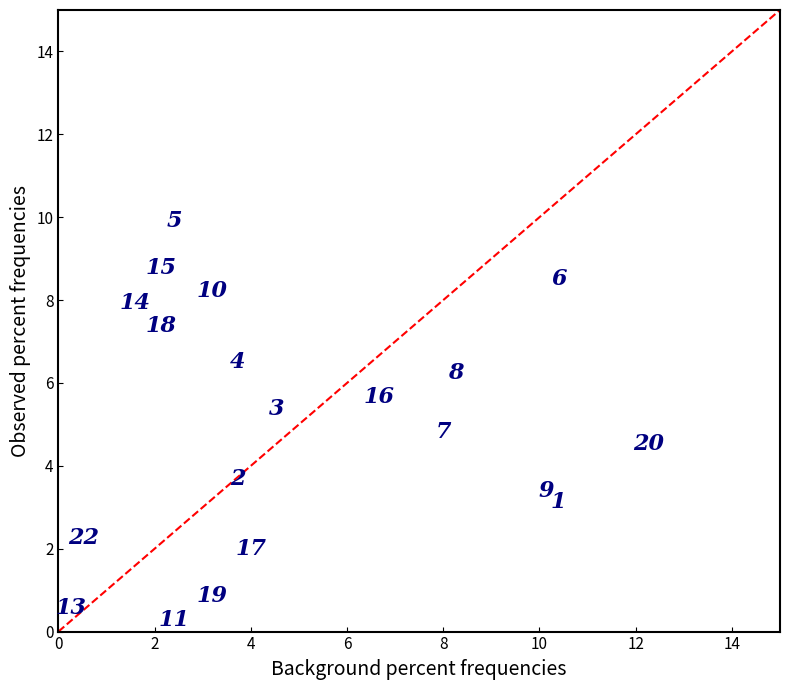

What Y value in the scatter plot is closest to 5?

4.8